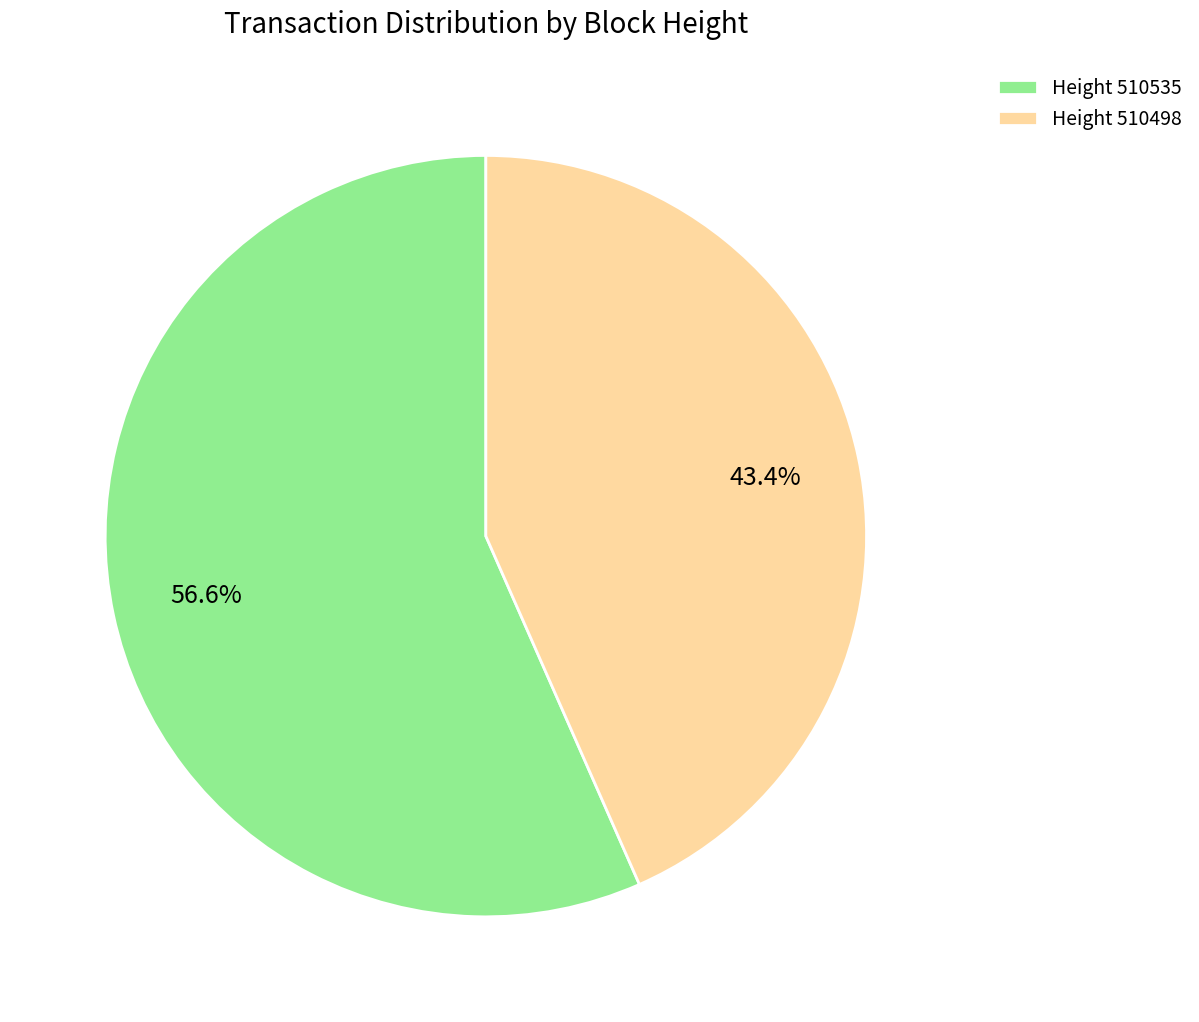

Which slice is the smallest?

Height 510498